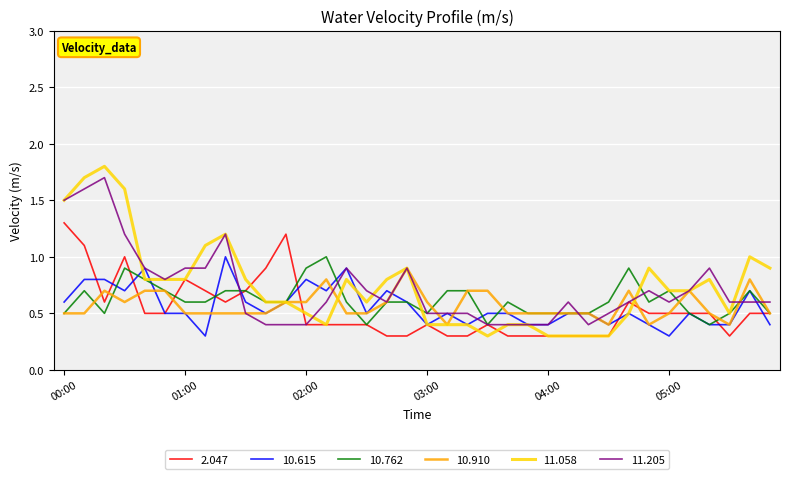

Which series has the widest spread of values?

11.058